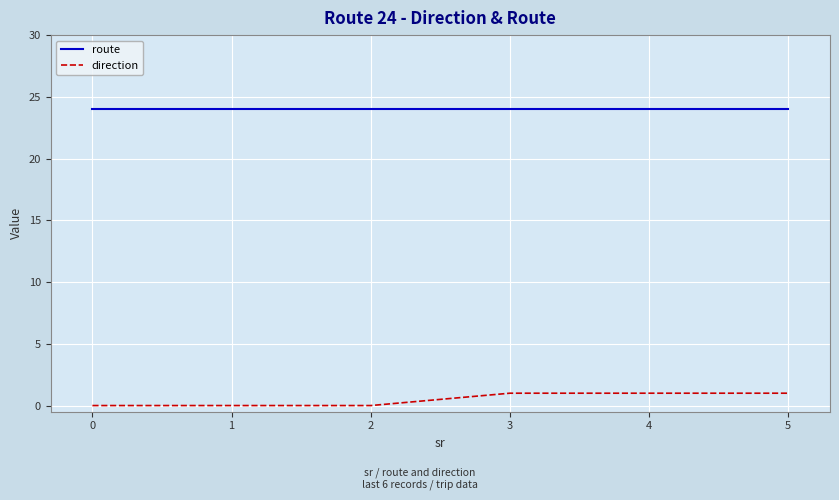

What are all the series names shown in the legend?

route, direction